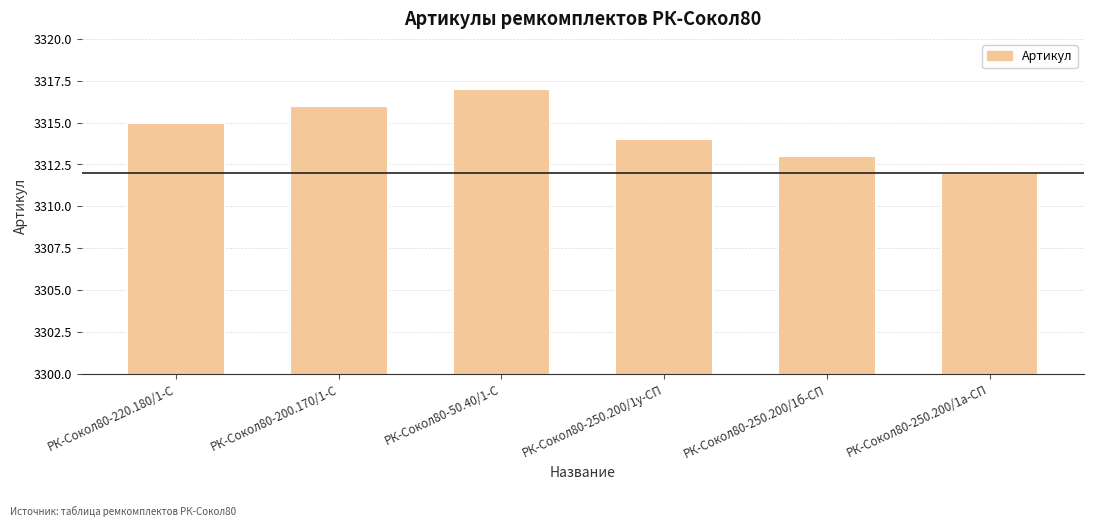

Is it true that the value at РК-Сокол80-220.180/1-С is 5123?

False